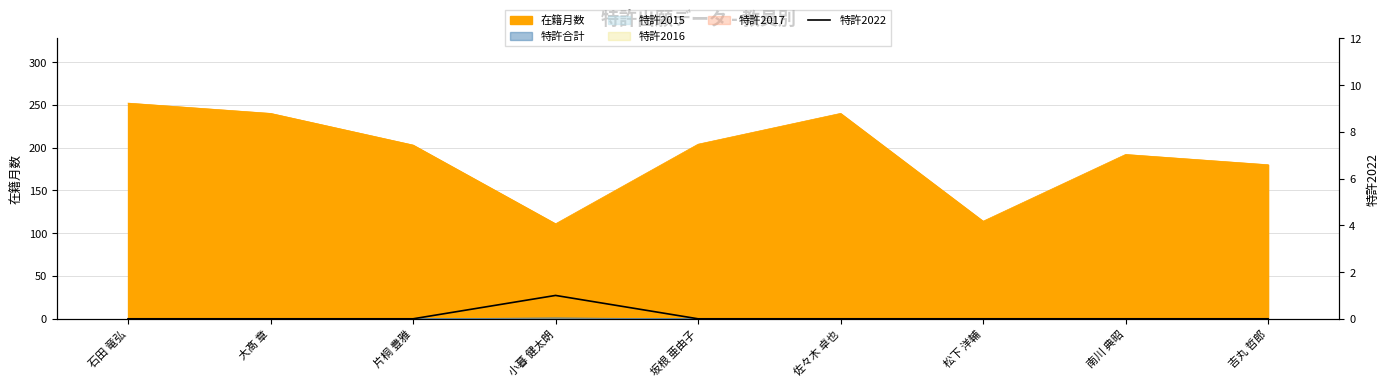

How many values are above zero?

1